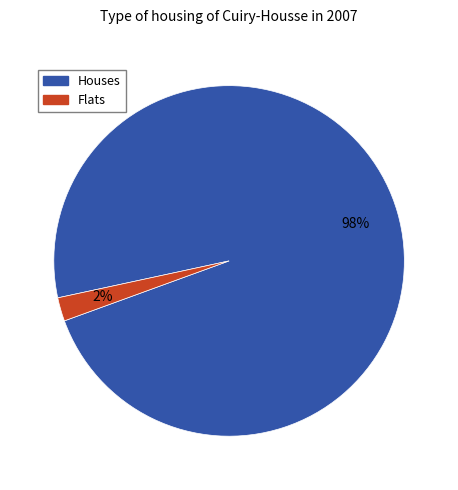

Which has a higher value, Flats or Houses?

Houses